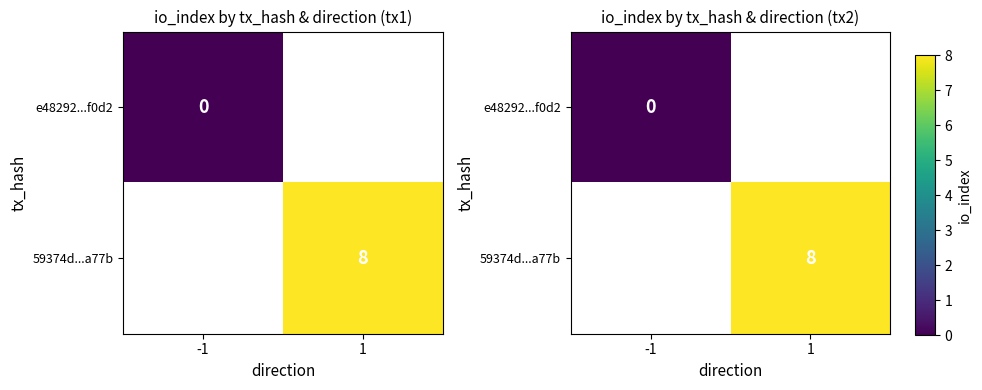

Is it true that 59374d...a77b equals 14.2 at 1?

False